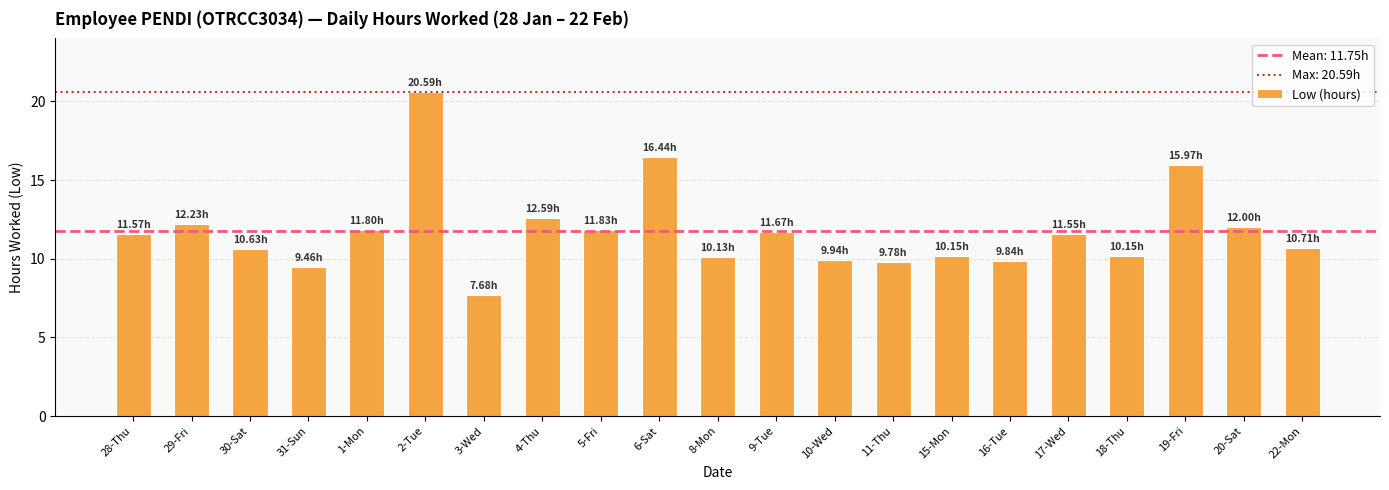

What is the value of the 3rd bar from the left?

10.6